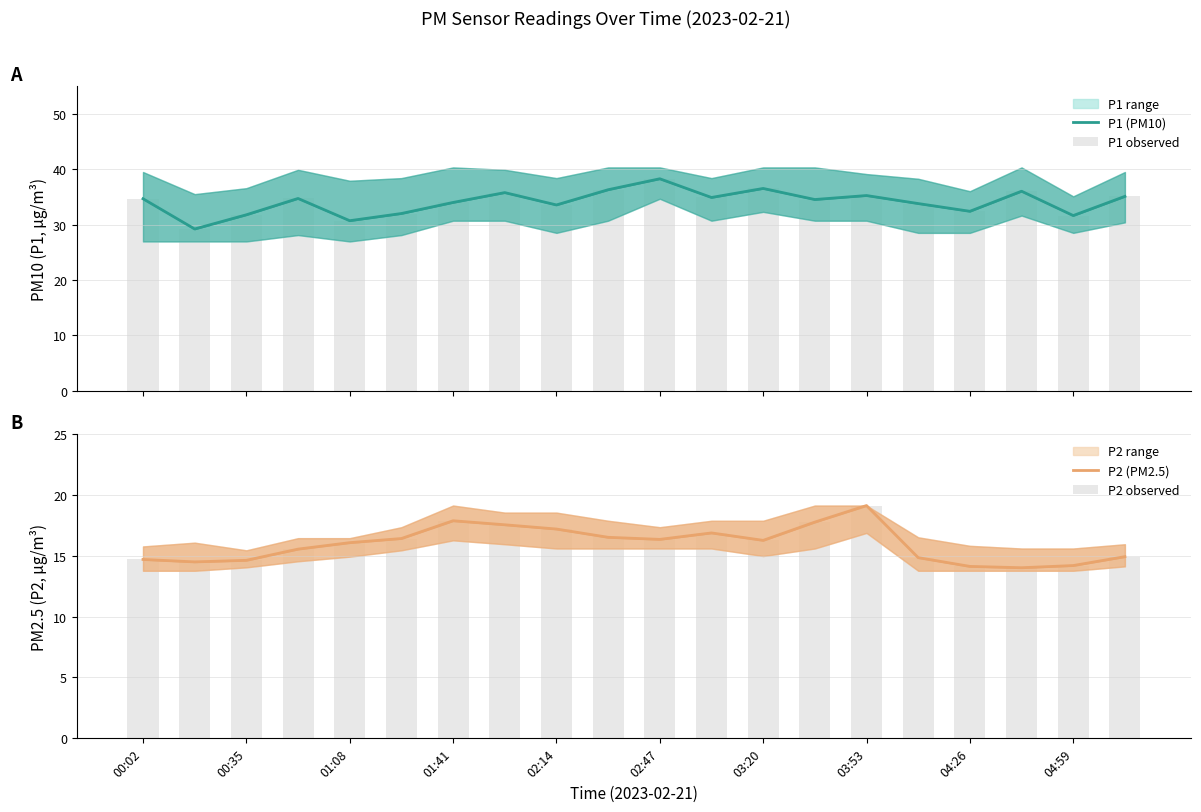

Reading left to right, list all the values displayed in this chart.

P1 (PM10): 34.7	29.2	31.8	34.7	30.7	32.0	34.0	35.8	33.5	36.3	38.3	34.9	36.5	34.5	35.2	33.8	32.4	36.0	31.6	35.1
P1 observed: 34.7	29.2	31.8	34.7	30.7	32.0	34.0	35.8	33.5	36.3	38.3	34.9	36.5	34.5	35.2	33.8	32.4	36.0	31.6	35.1
P2 (PM2.5): 14.7	14.5	14.6	15.6	16.1	16.4	17.9	17.6	17.2	16.5	16.4	16.9	16.3	17.8	19.1	14.8	14.1	14.0	14.2	14.9
P2 observed: 14.7	14.5	14.6	15.6	16.1	16.4	17.9	17.6	17.2	16.5	16.4	16.9	16.3	17.8	19.1	14.8	14.1	14.0	14.2	14.9